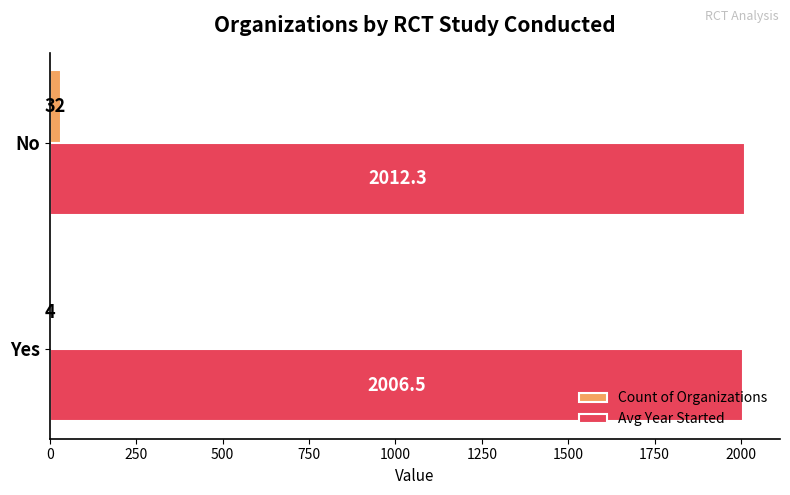

Between Yes and No, which series saw the biggest shift?

Count of Organizations